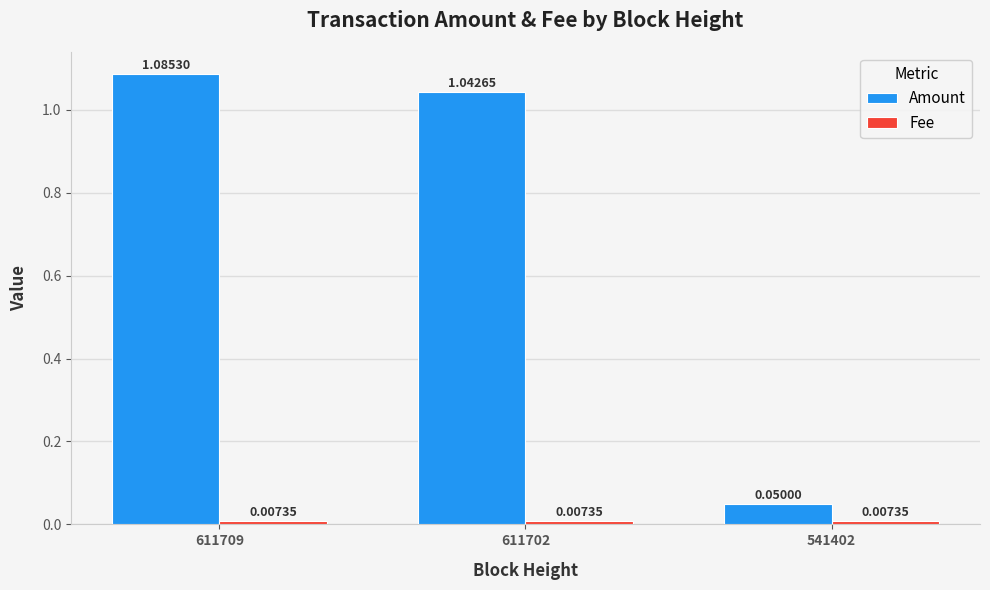

Which series has the widest spread of values?

Amount